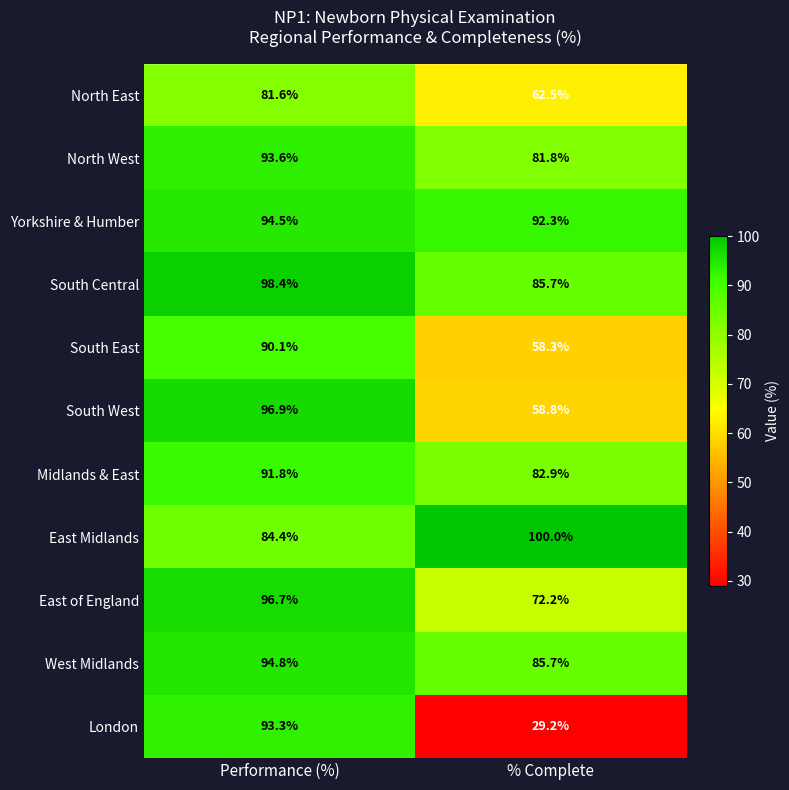

Which series has the largest range (max minus min)?

London